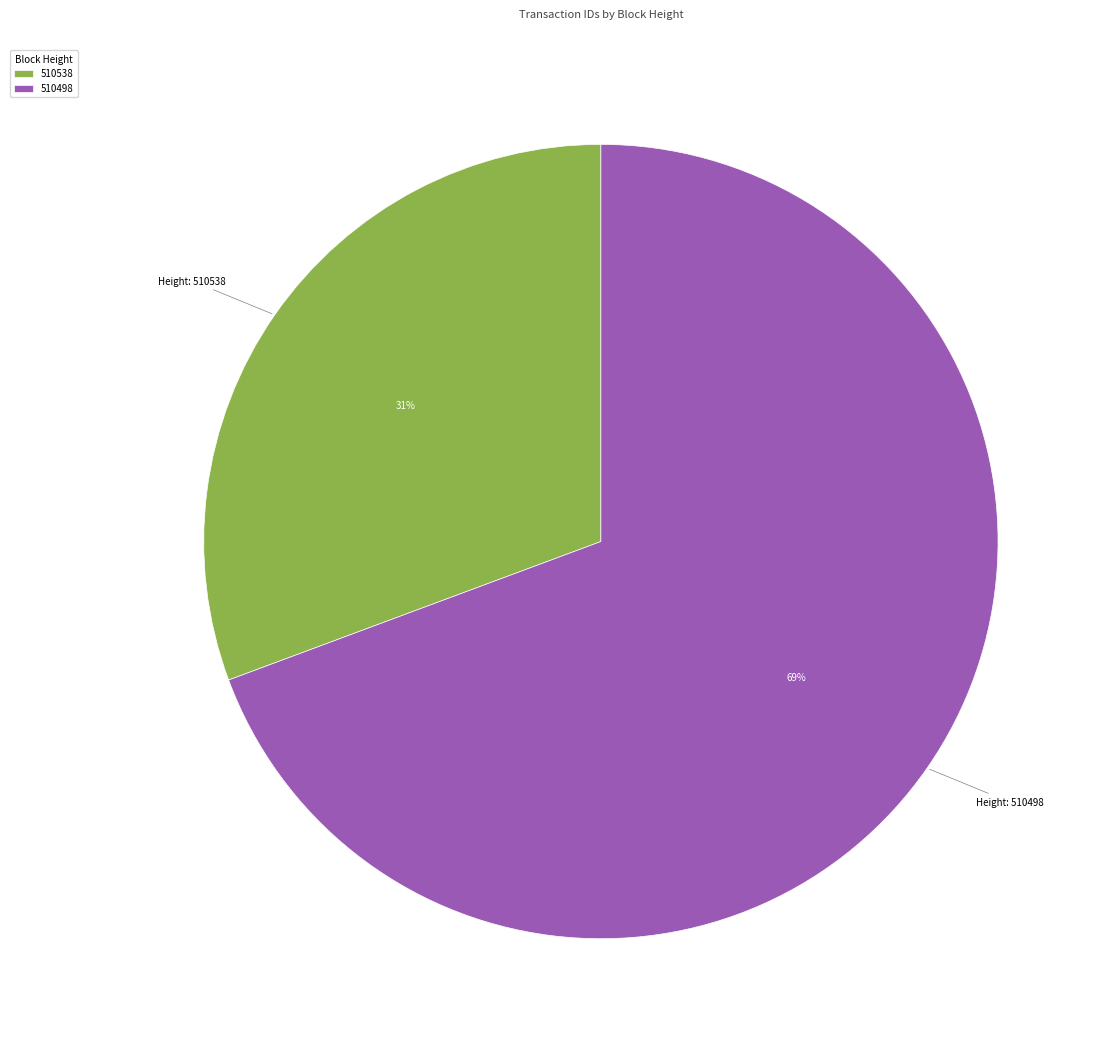

What is the ratio of the value at 510538 to the value at 510498?

0.4